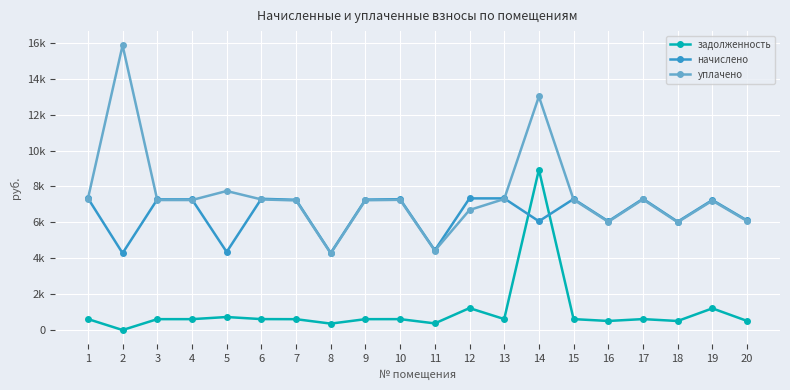

Reading right to left, transcribe all the data shown in this chart.

задолженность: 508.7	1207.1	503.0	609.3	504.9	608.3	8931.5	611.2	1222.3	370.1	607.4	605.5	357.8	604.5	609.3	725.0	606.4	606.4	0.0	612.1
начислено: 6103.9	7242.7	6035.6	7311.1	6058.4	7299.7	6058.4	7333.9	7333.9	4441.3	7288.3	7265.5	4293.2	7254.1	7311.1	4350.2	7276.9	7276.9	4281.8	7345.3
уплачено: 6074.4	7207.7	6006.5	7275.8	6029.2	7264.5	13009.7	7298.5	6686.4	4419.9	7253.1	7230.4	4272.5	7219.1	7275.8	7744.3	7241.6	7241.8	15859.0	7309.8